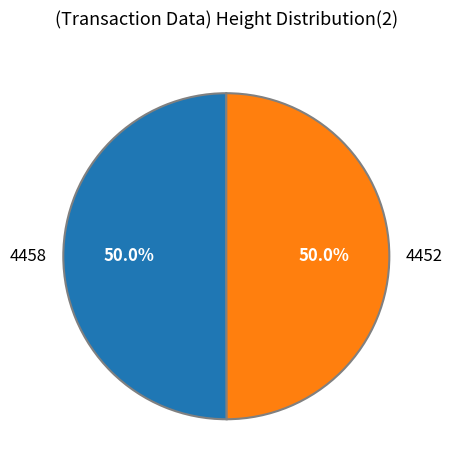

To the nearest percent, what is the average slice percentage?

50%